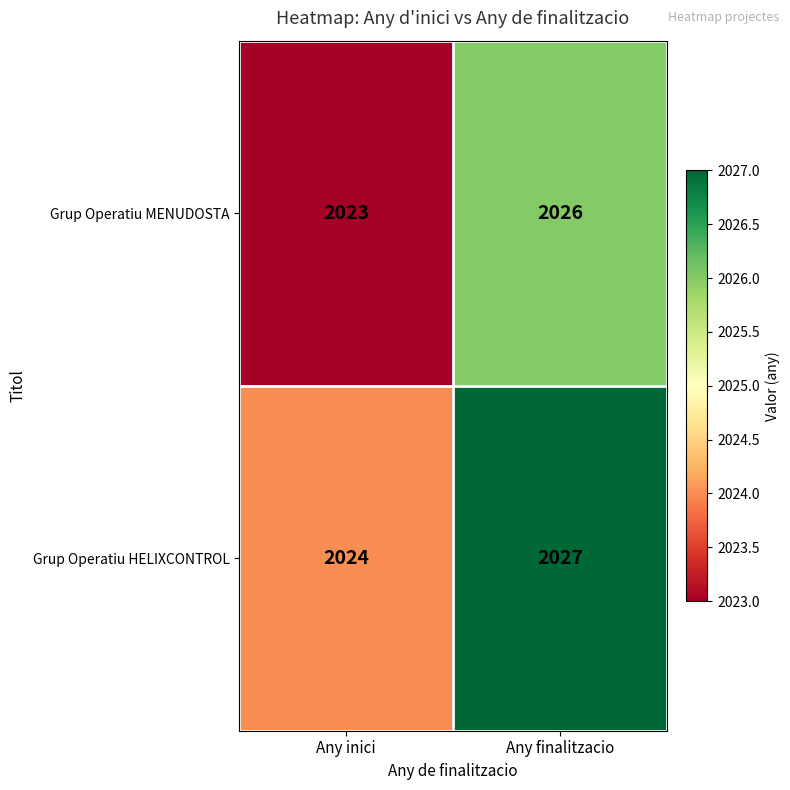

Is it true that Grup Operatiu HELIXCONTROL equals 2024 at Any inici?

True